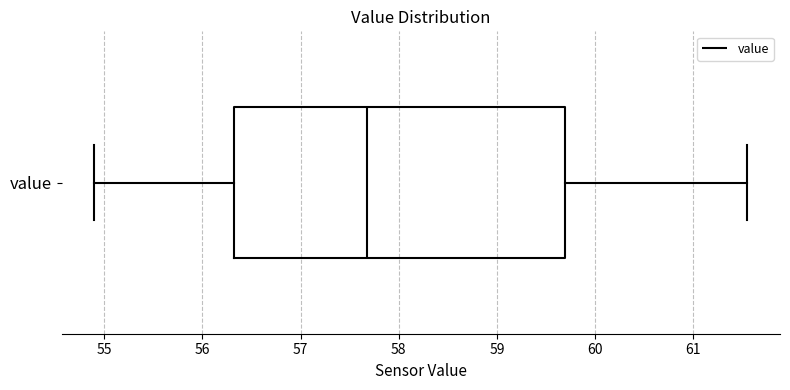

Where does the left whisker of the box for value end on the x-axis? The values are not printed on the chart, so give them approximately, as read against the axis.

54.9